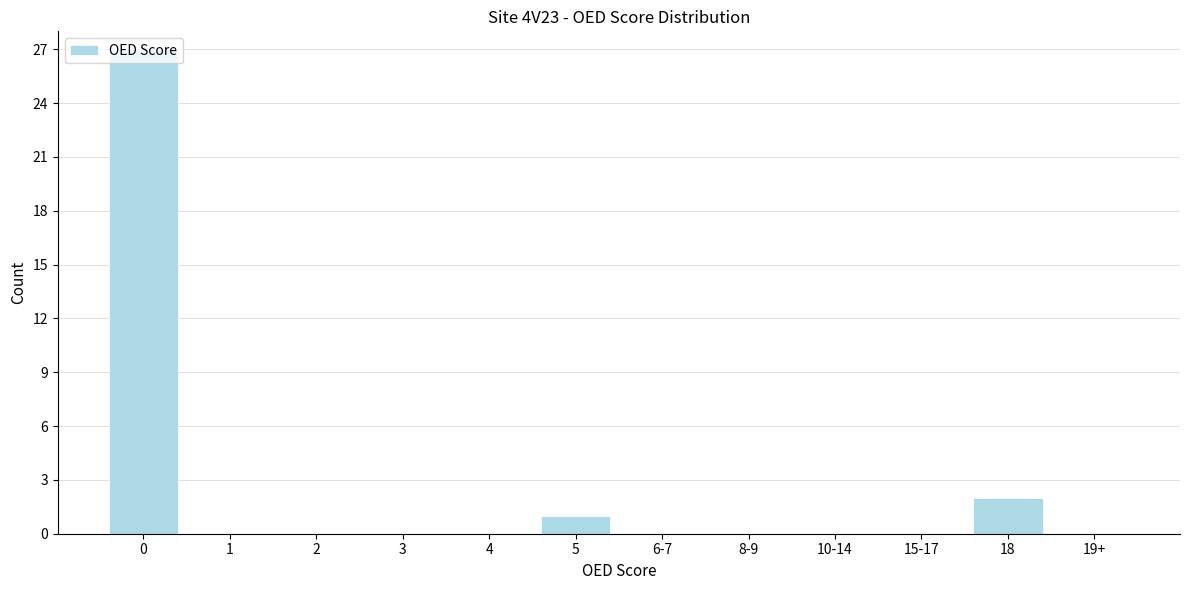

Which has a higher value, 15-17 or 5?

5